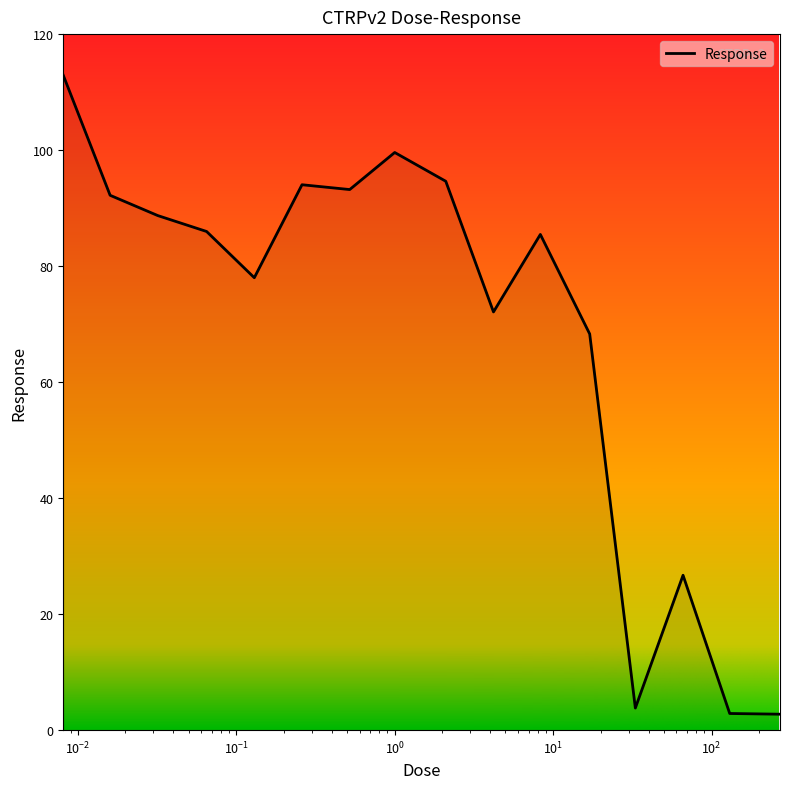

What is the minimum value shown in the chart?

2.7